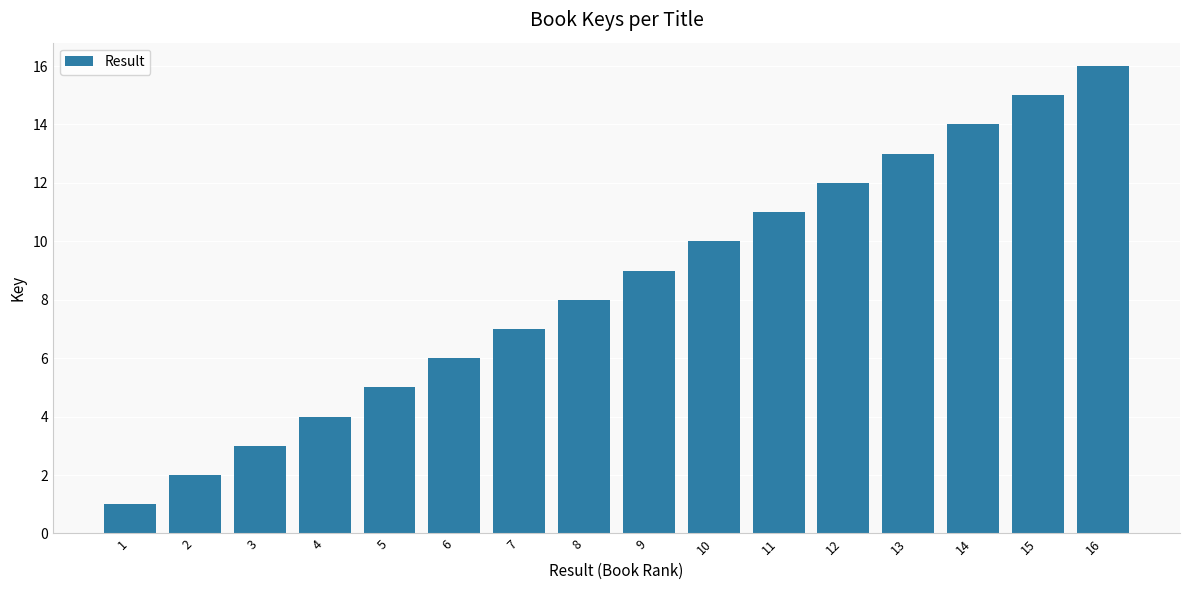

List the labels in order of value, smallest first.

1, 2, 3, 4, 5, 6, 7, 8, 9, 10, 11, 12, 13, 14, 15, 16